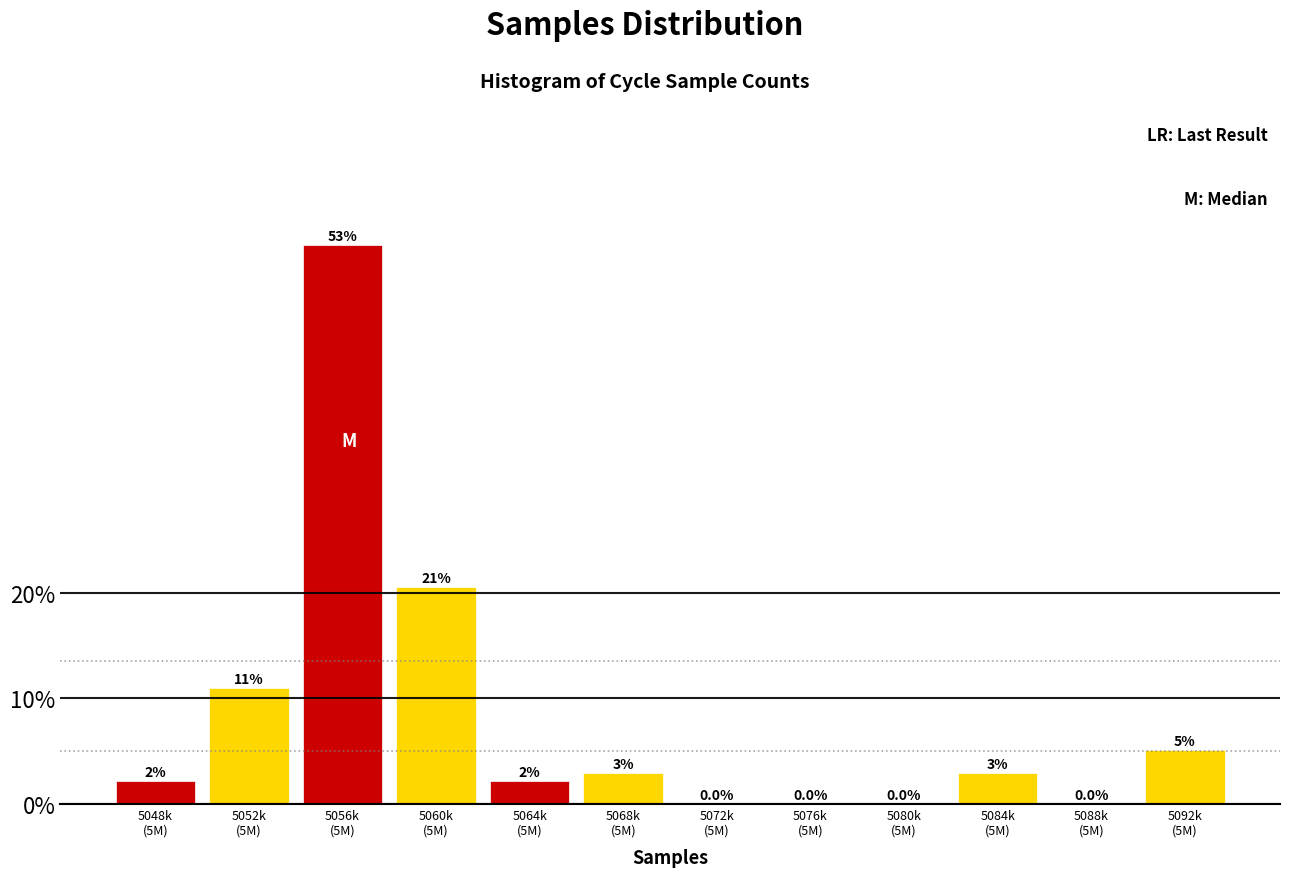

What is the sum of all values?

100.0